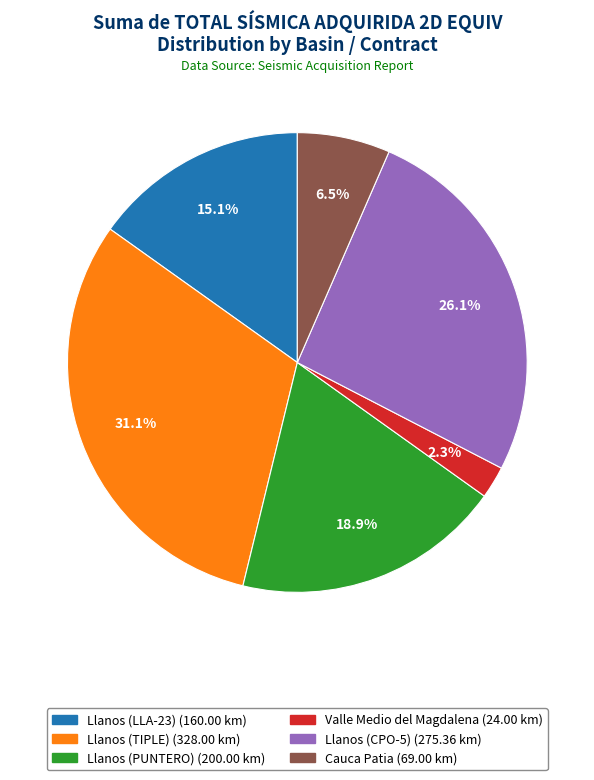

What is the largest slice in the pie chart?

Llanos (TIPLE)